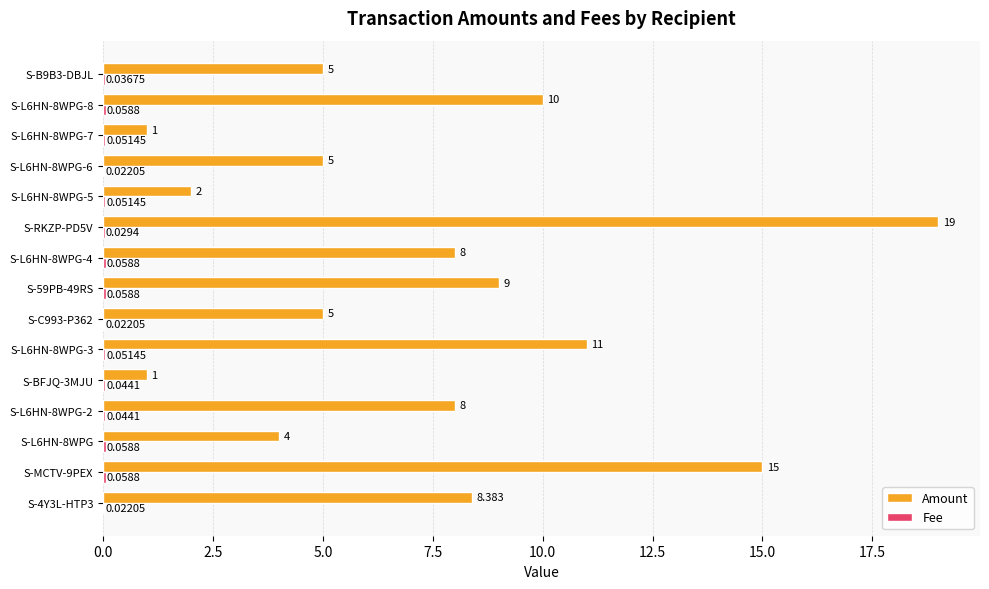

Which series changed the most between S-BFJQ-3MJU and S-59PB-49RS?

Amount